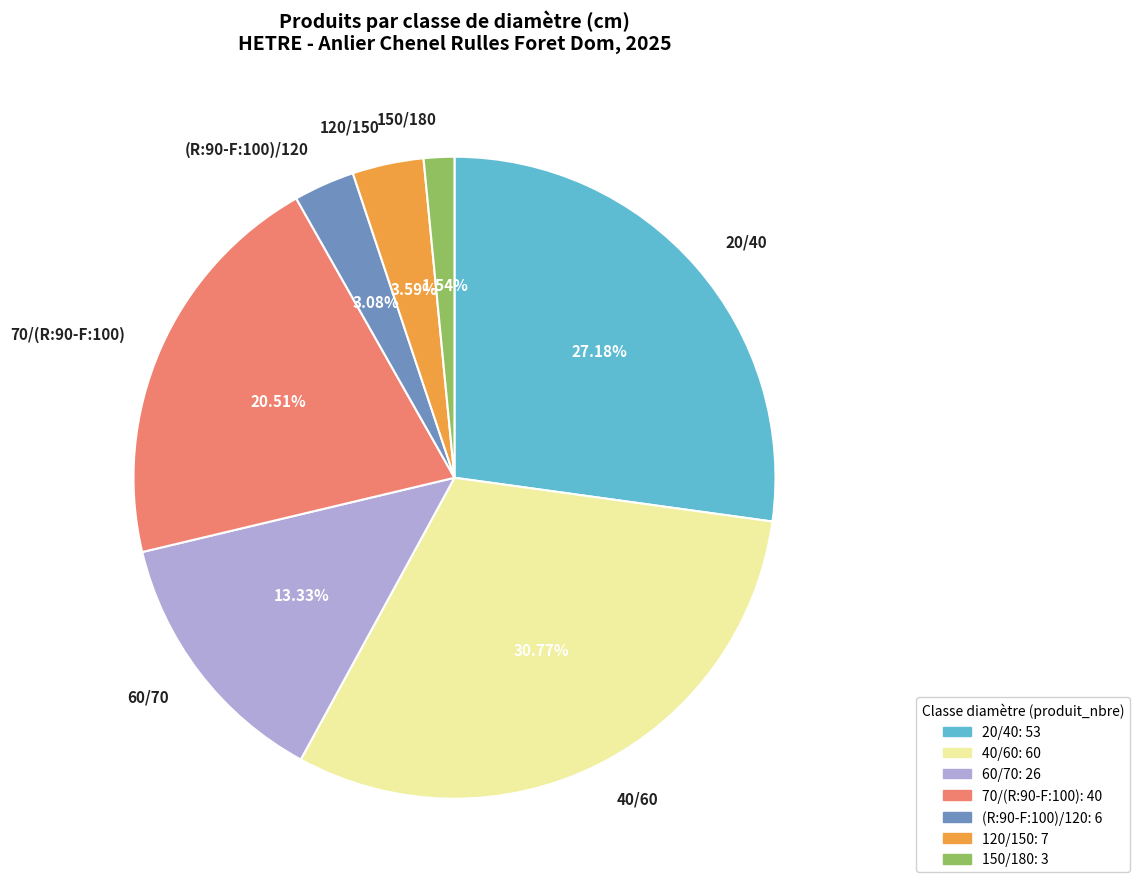

To the nearest percent, what portion does 70/(R:90-F:100) represent?

21%